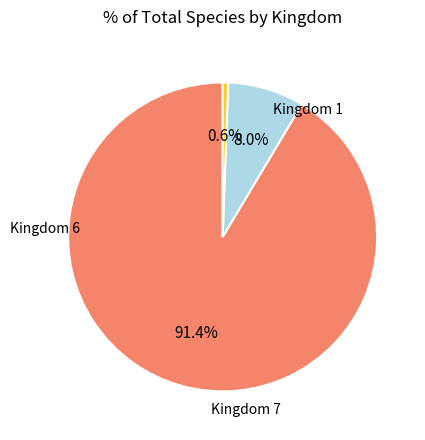

To the nearest percent, what is the difference between the largest and smallest slice percentages?

91%